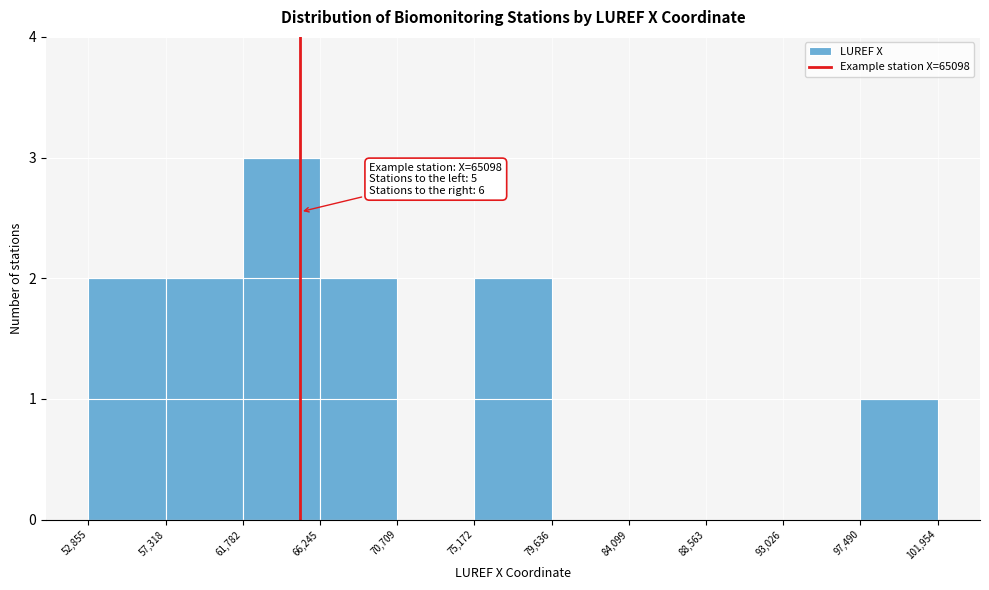

Over which range of the x-axis is the bar tallest?

61,782 to 66,245